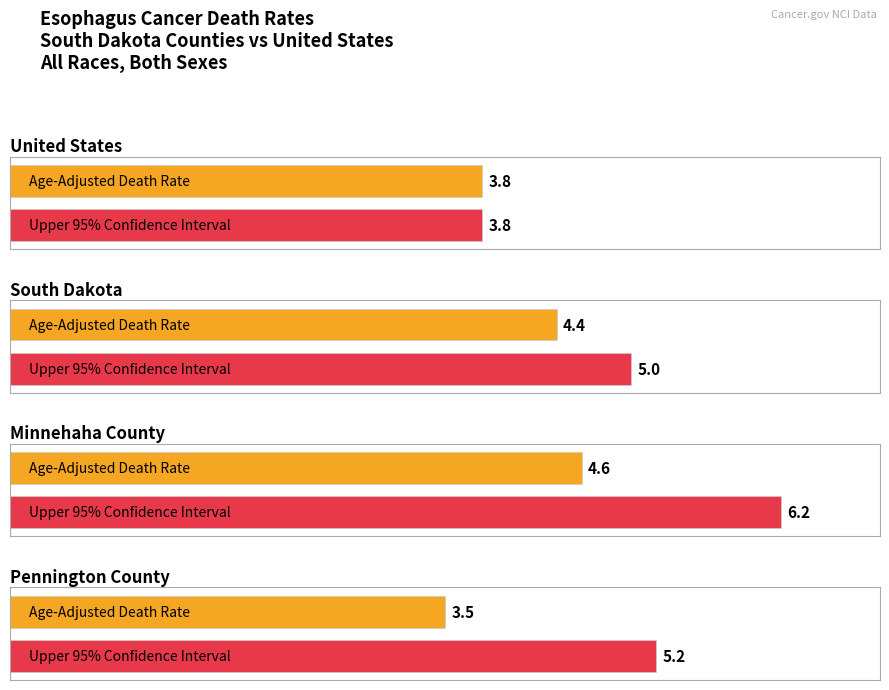

Between South Dakota and Minnehaha County, which is larger?

Minnehaha County